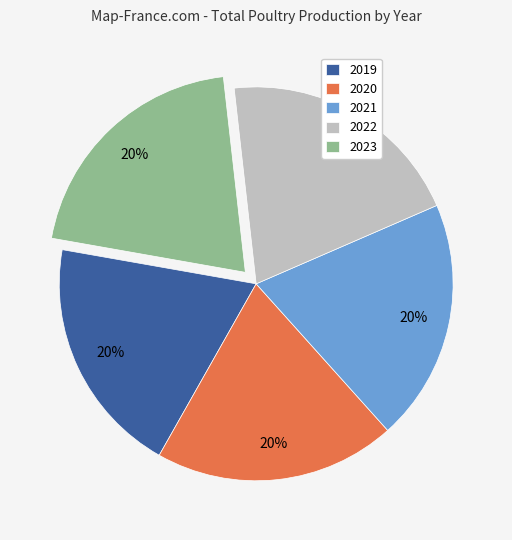

To the nearest percent, what percentage of the pie is 2019?

20%